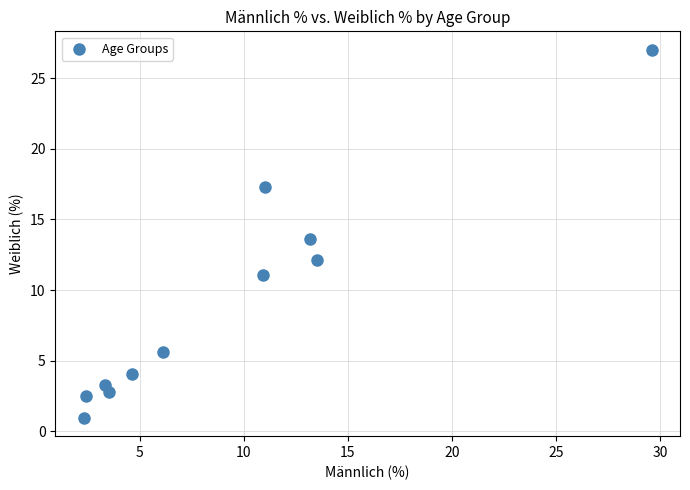

What Y value in the scatter plot is closest to 13?

13.6